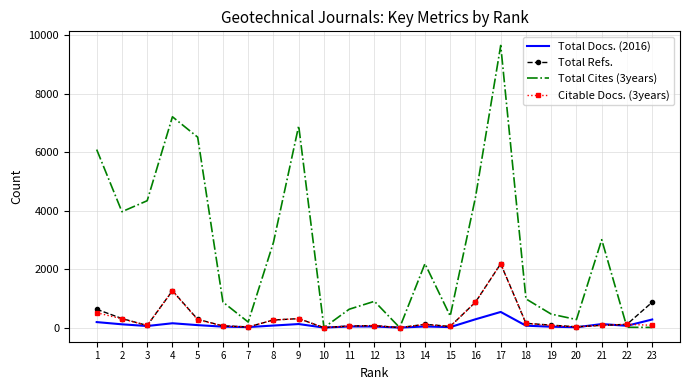

What is the difference between the Total Refs. values at 8 and 7?

236